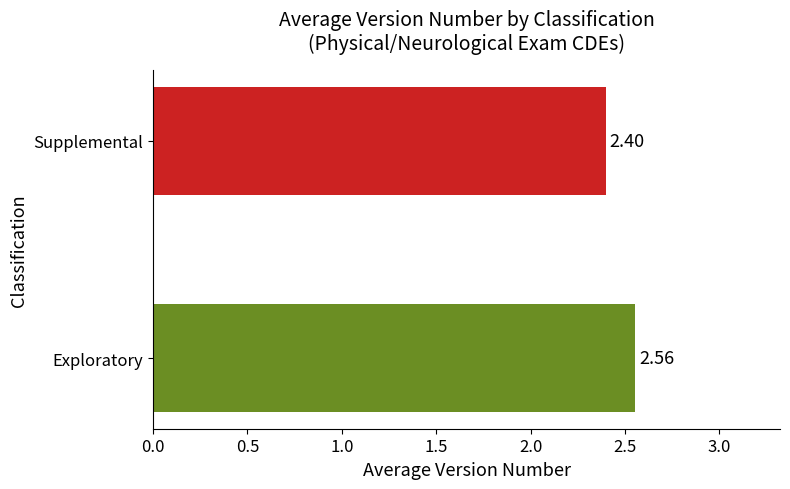

Rank the categories by value from lowest to highest.

Supplemental, Exploratory